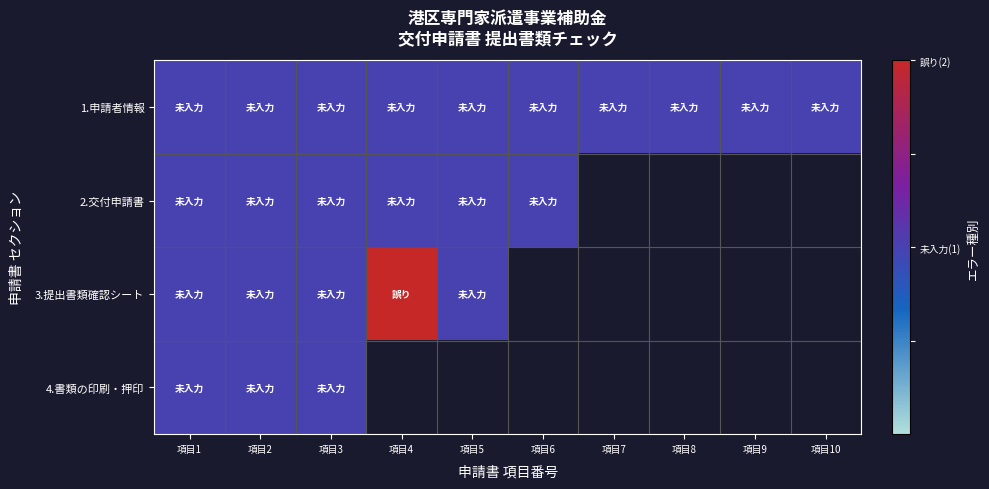

What is the sum of the 3.提出書類確認シート values at 項目4 and 項目2?

3.0